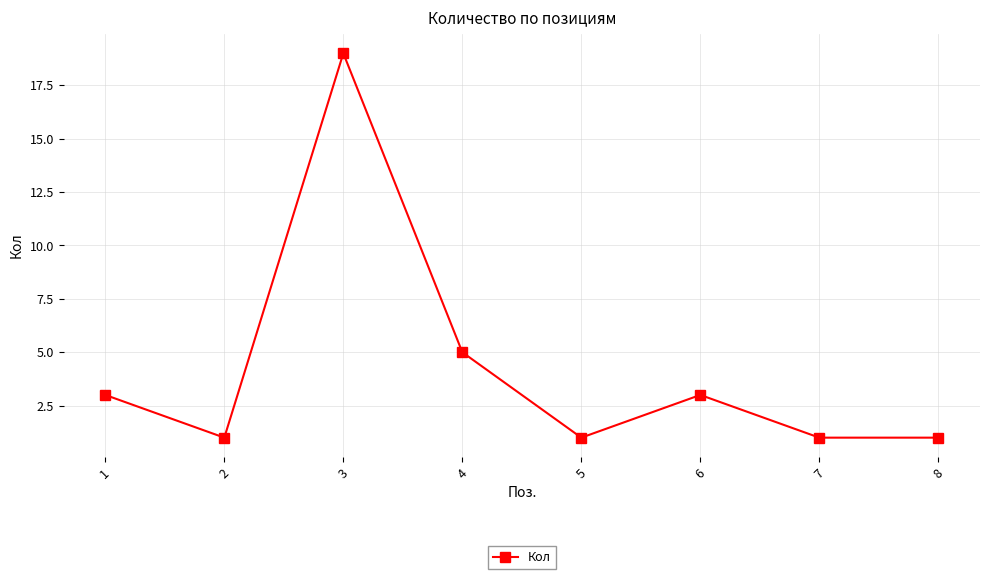

At which category does the data reach its first local valley?

2